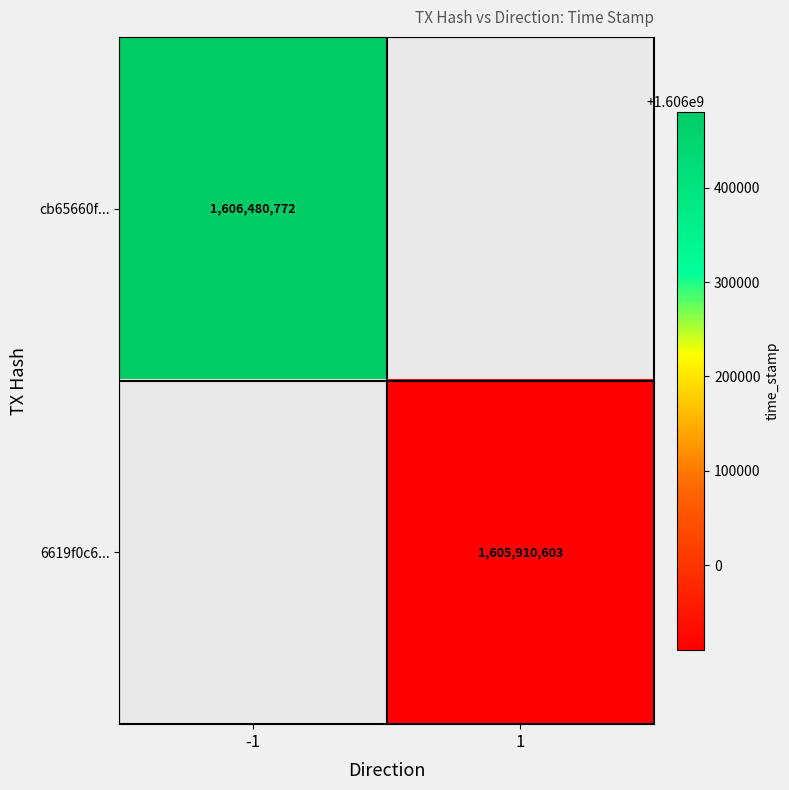

The value of 6619f0c6... at 1 is 522988478.4. True or false?

False